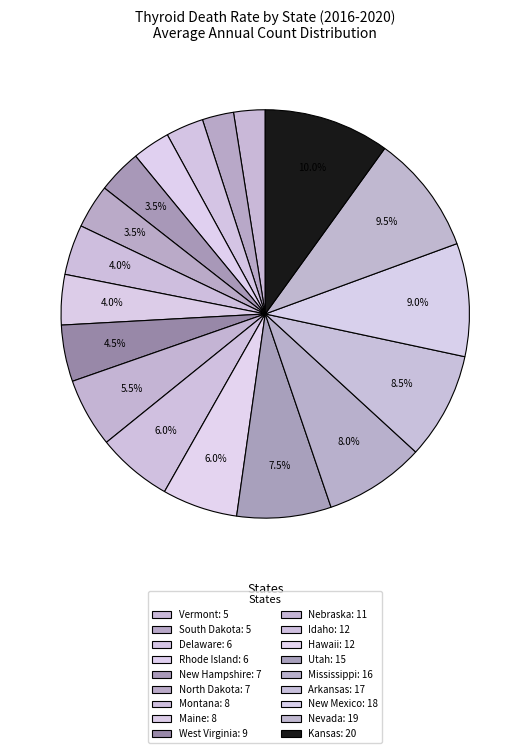

How many segments does this pie chart have?

18